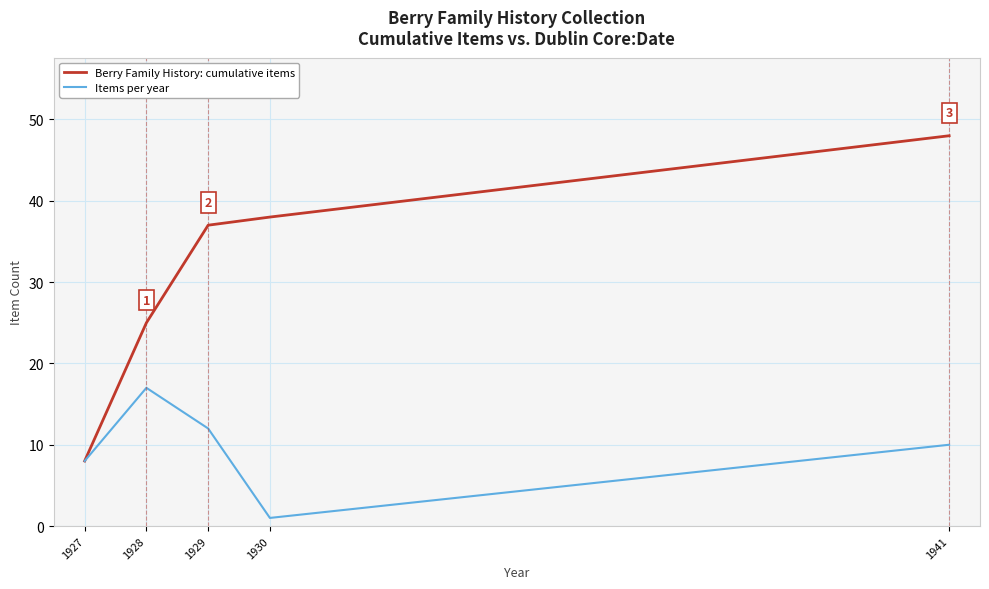

What is the sum of the Berry Family History: cumulative items values at 1928 and 1927?

33